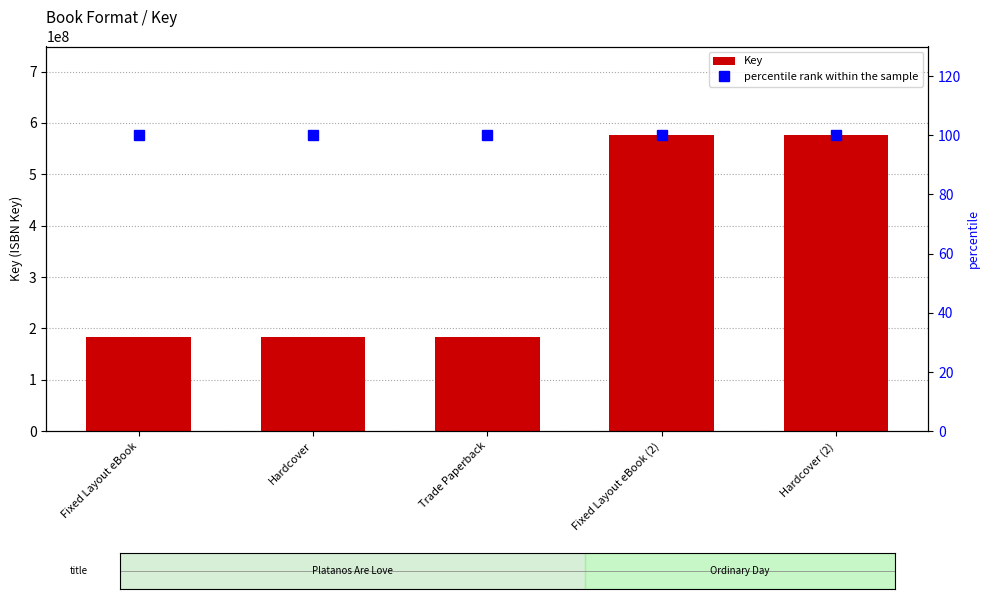

Reading right to left, list all the values displayed in this chart.

Key: 576083397	576083397	183886611	183886611	183886611
percentile rank within the sample: 100	100	100	100	100